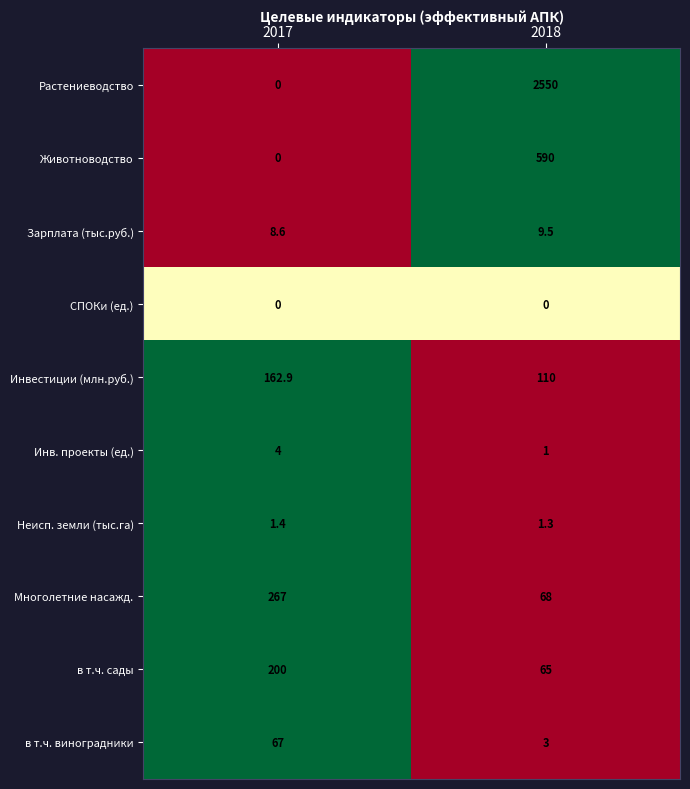

Where does the Инвестиции (млн.руб.) series first go above 162?

2017